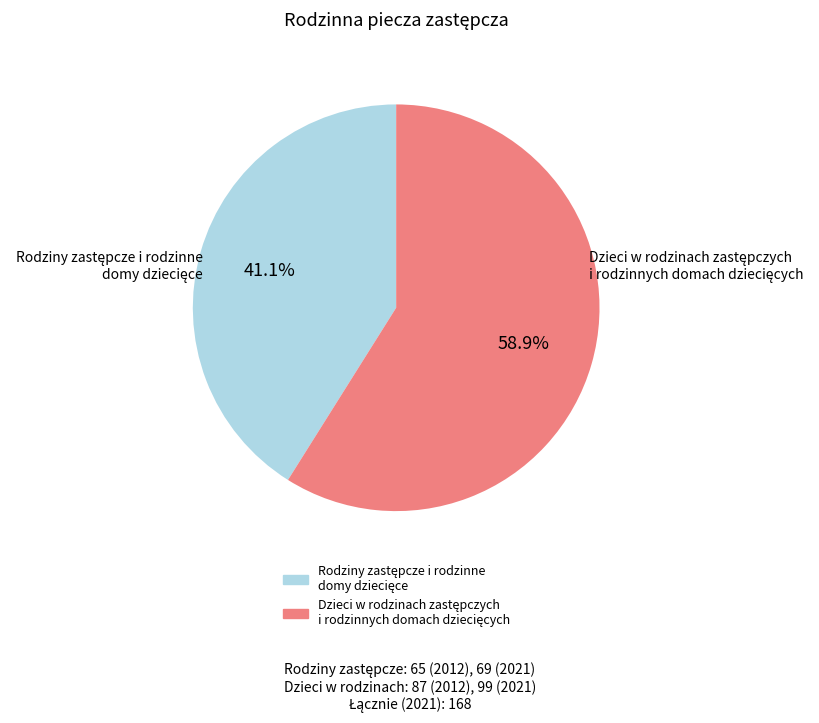

Is there a majority slice in this chart?

Yes